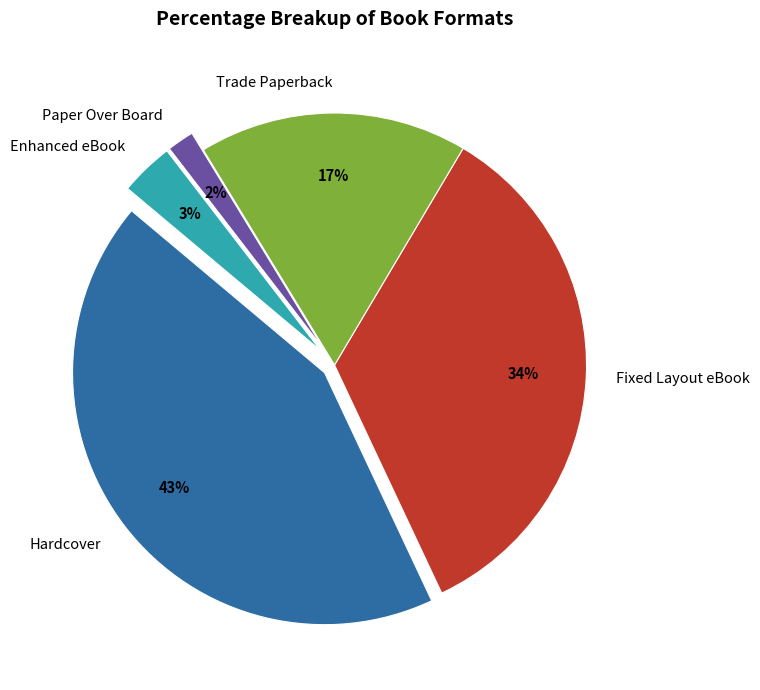

Combined, what portion of the pie is Paper Over Board and Fixed Layout eBook?

36.2%